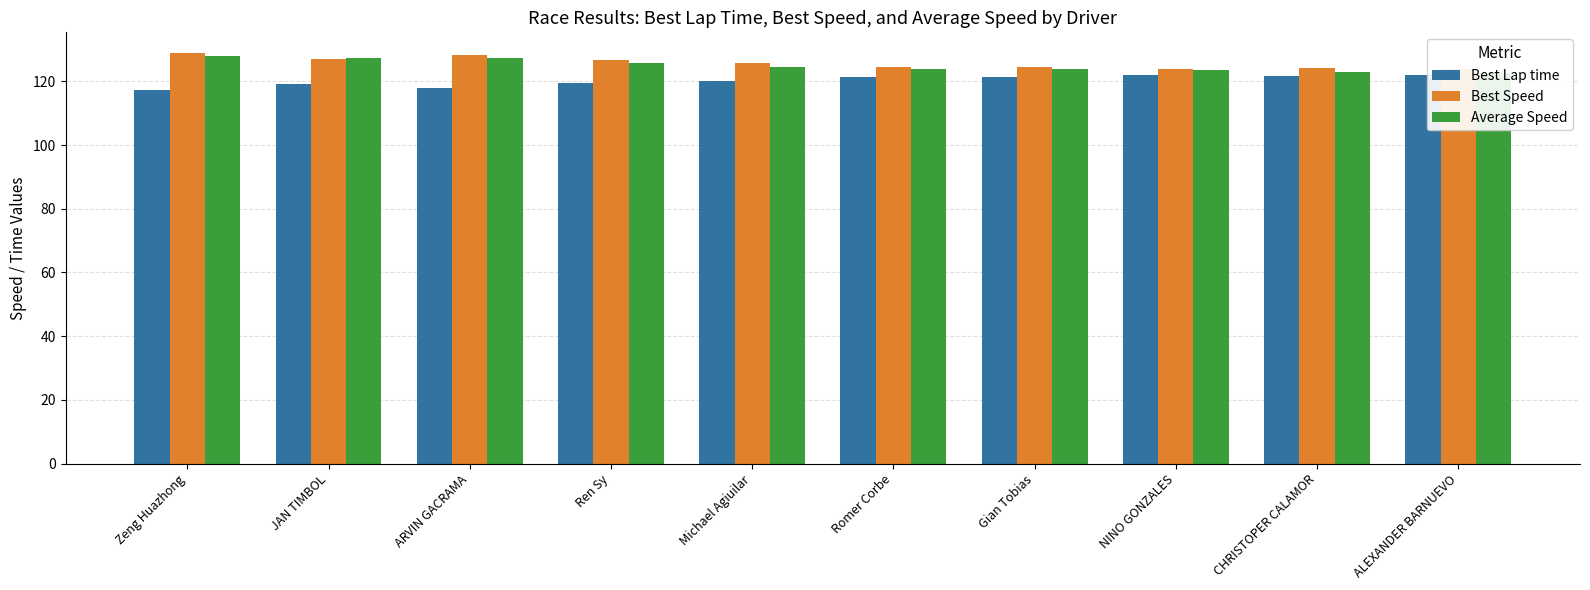

Is it true that Best Lap time equals 179.3 at JAN TIMBOL?

False